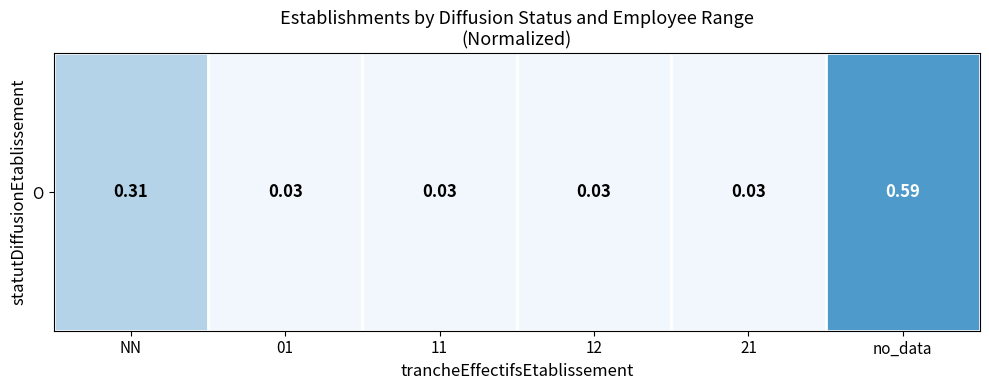

What is the change in value from NN to 01?

-0.3